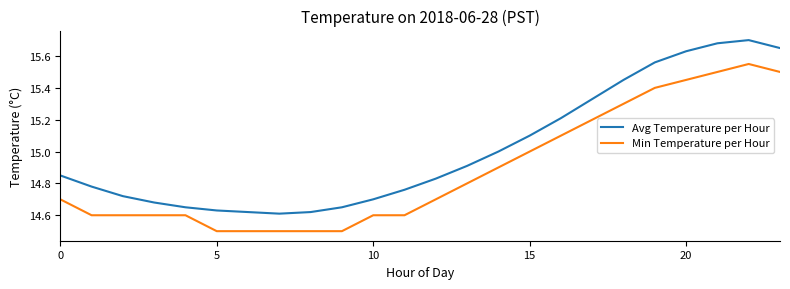

Which series has the largest total across all categories?

Avg Temperature per Hour